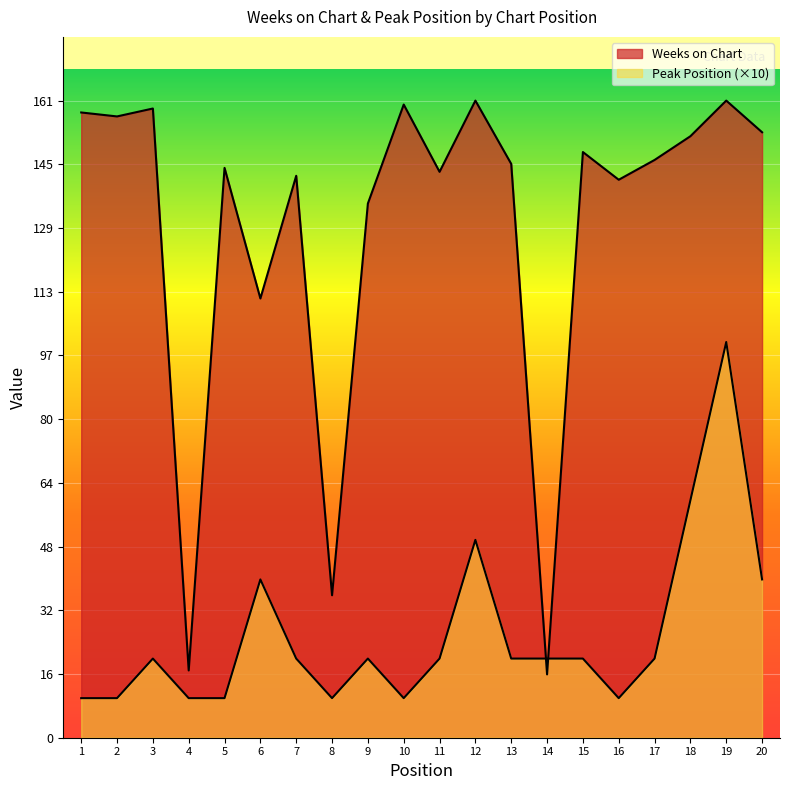

What is the minimum value shown in the chart?

10